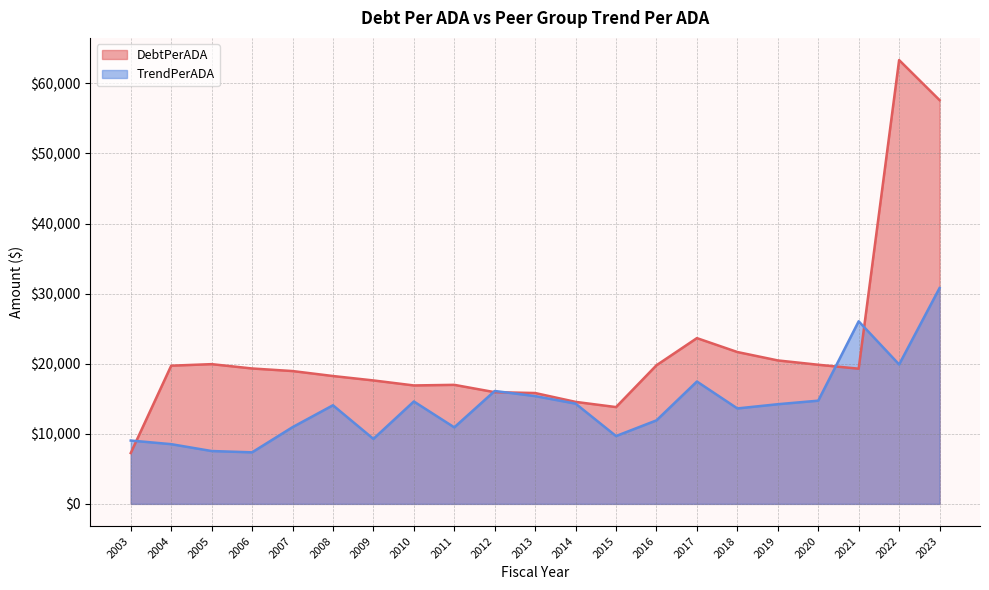

What are all the series names shown in the legend?

DebtPerADA, TrendPerADA